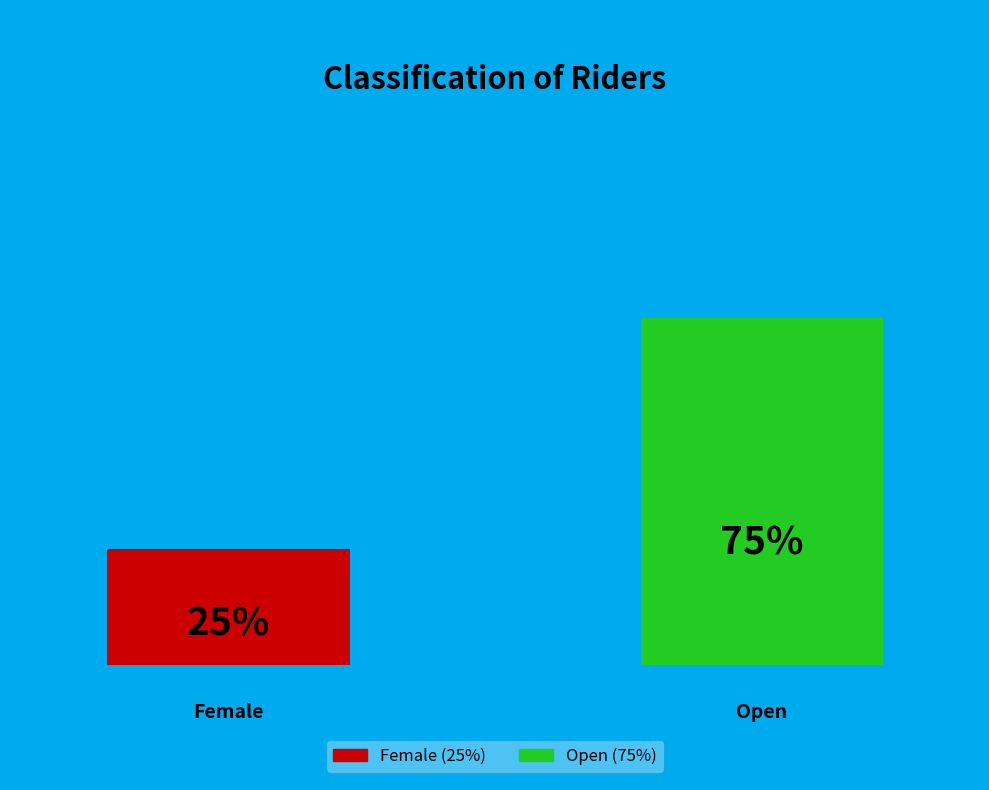

What portion of the pie excludes Female?

75.0%